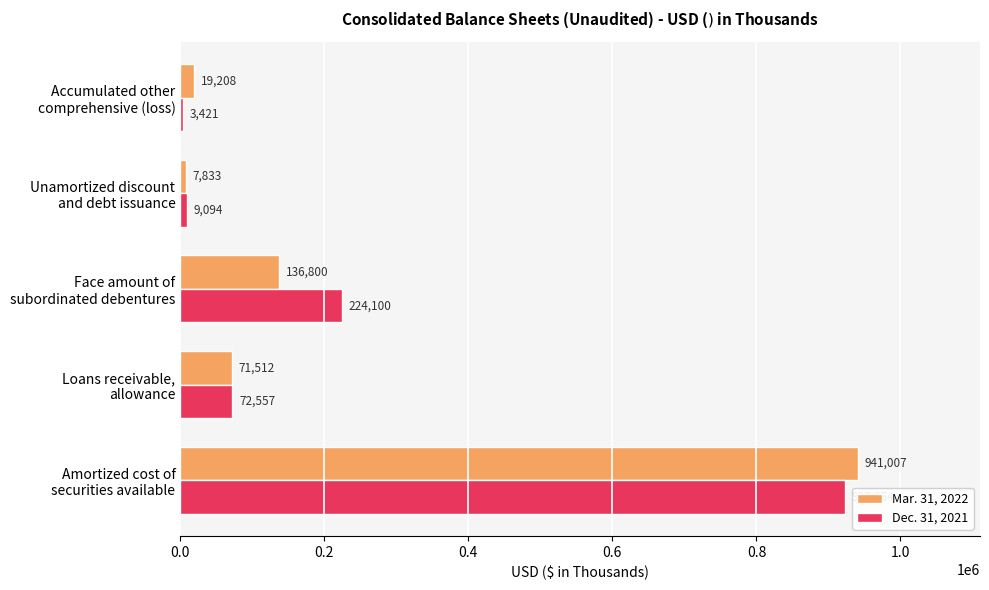

Which series has the largest total across all categories?

Dec. 31, 2021